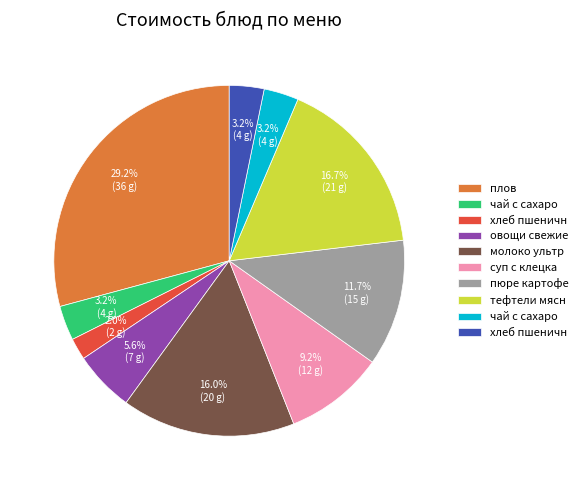

Is there a majority slice in this chart?

No